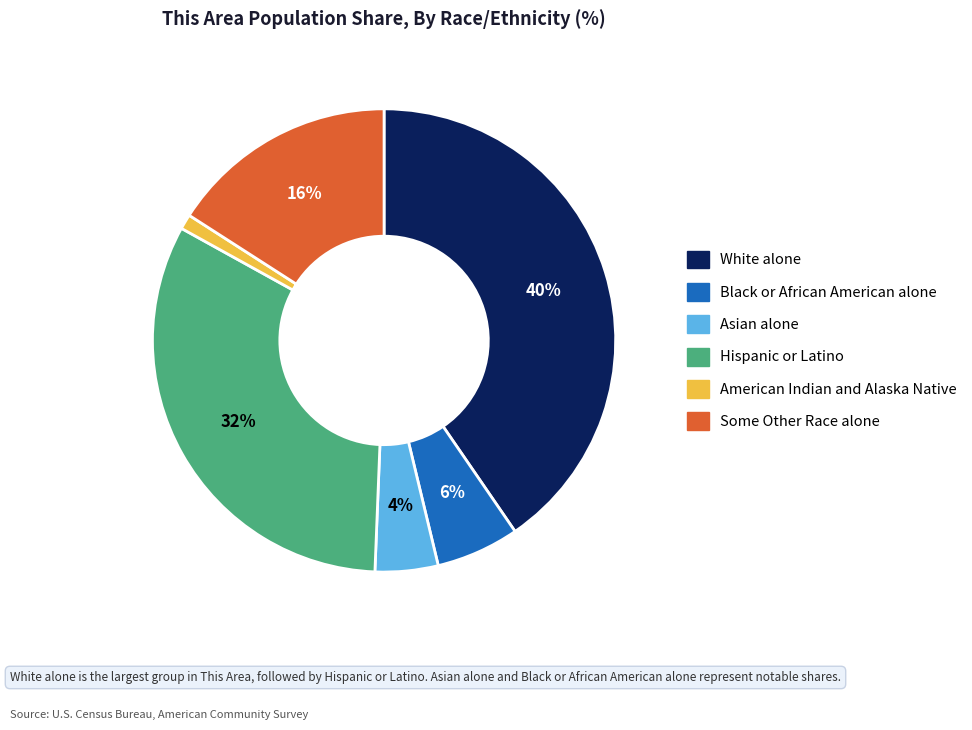

Between White alone and American Indian and Alaska Native, which is larger?

White alone